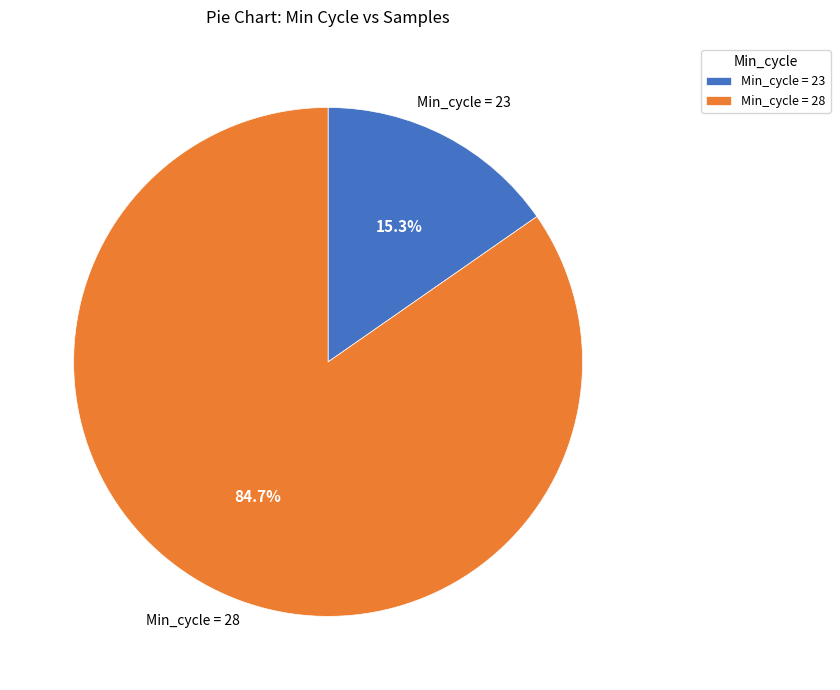

Which slice represents more than half of the pie?

Min_cycle = 28